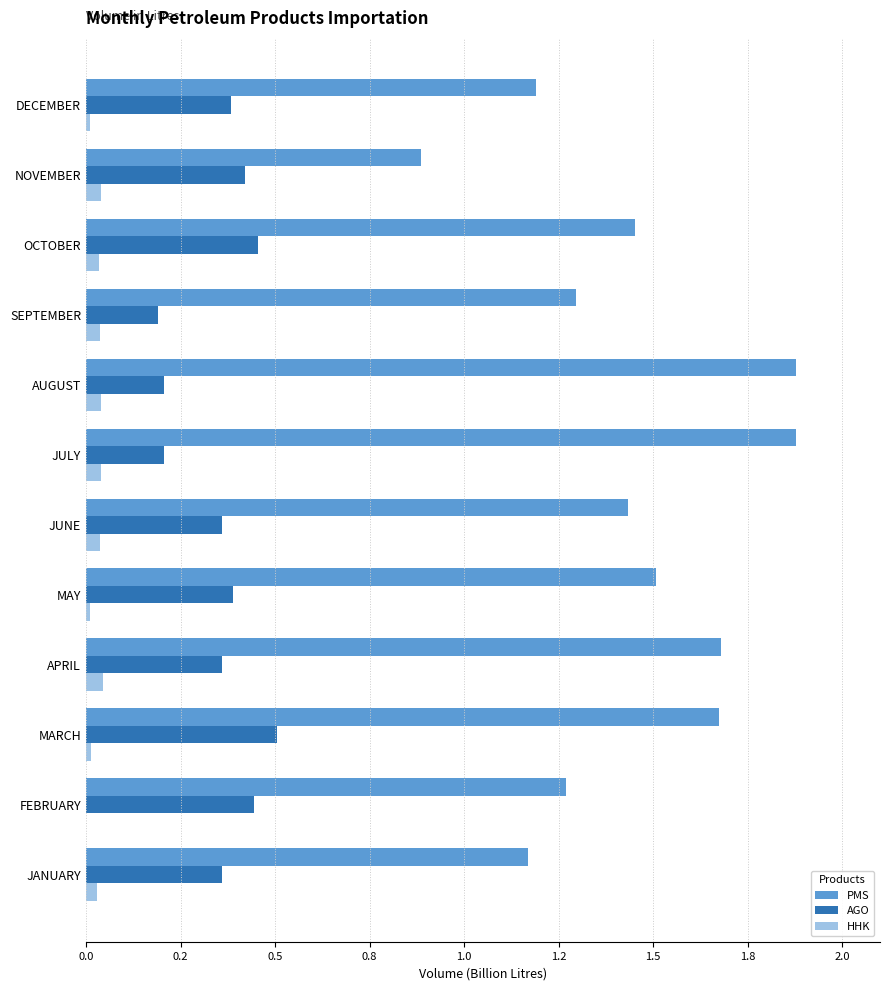

Which series has the largest total across all categories?

PMS